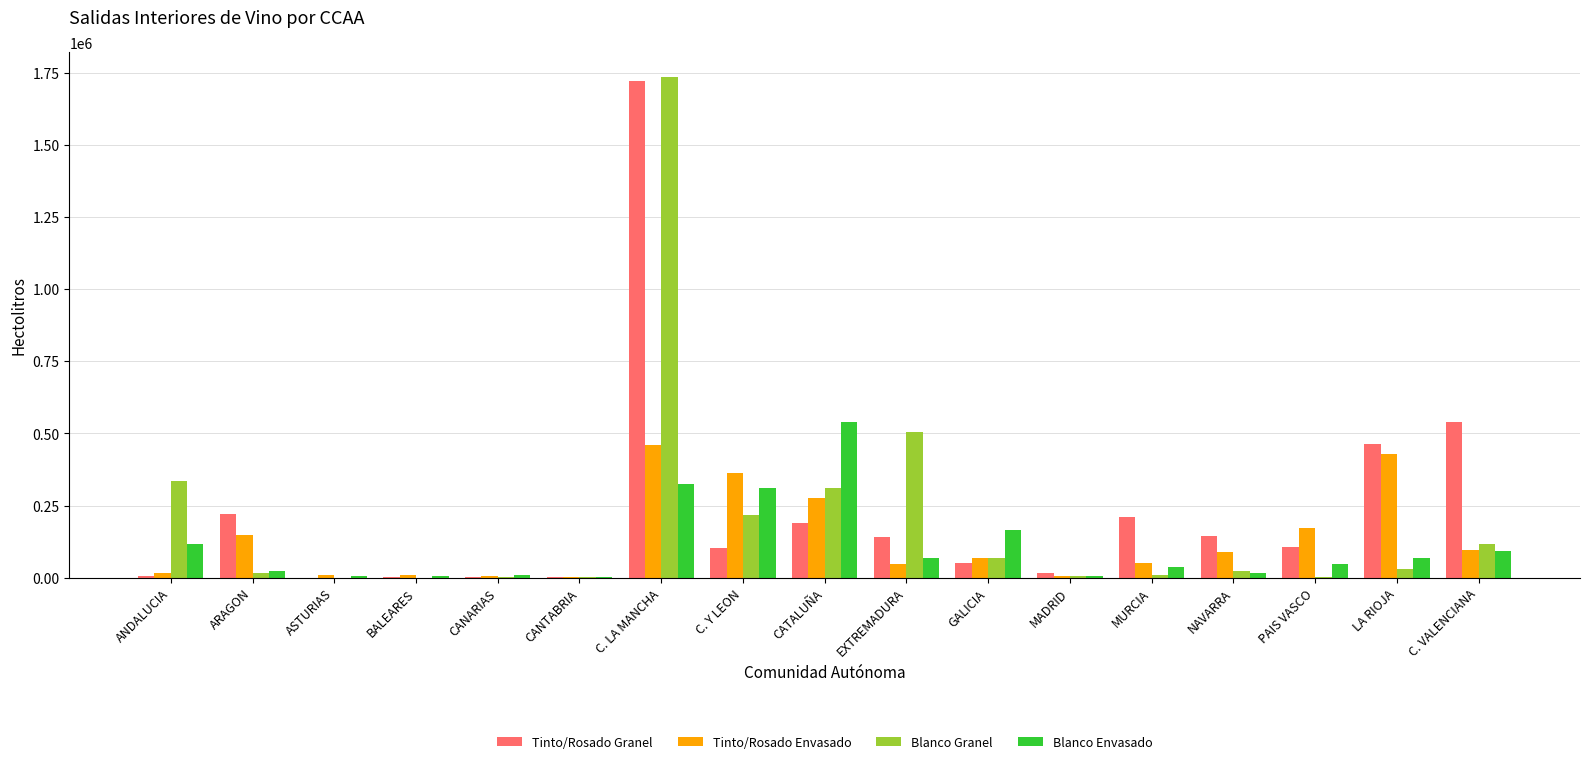

How many groups of bars are there?

17